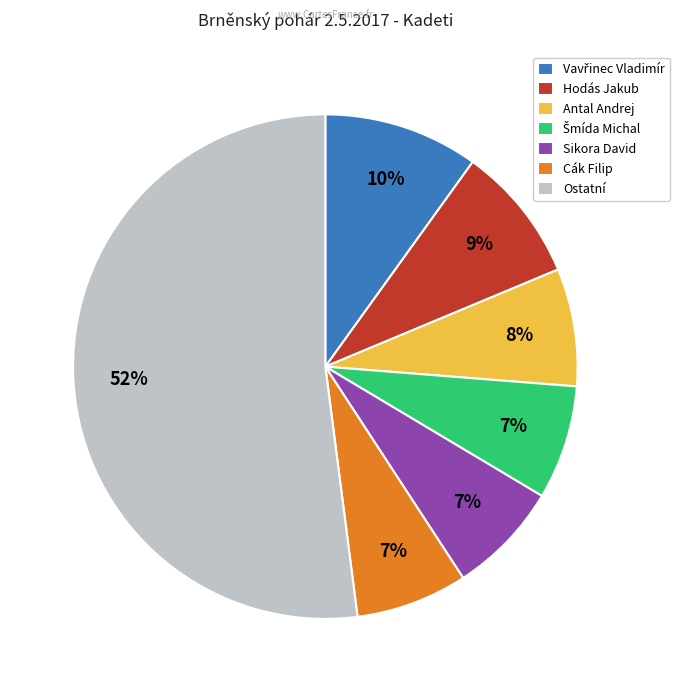

To the nearest percent, what is the combined percentage of Ostatní and Cák Filip?

59%